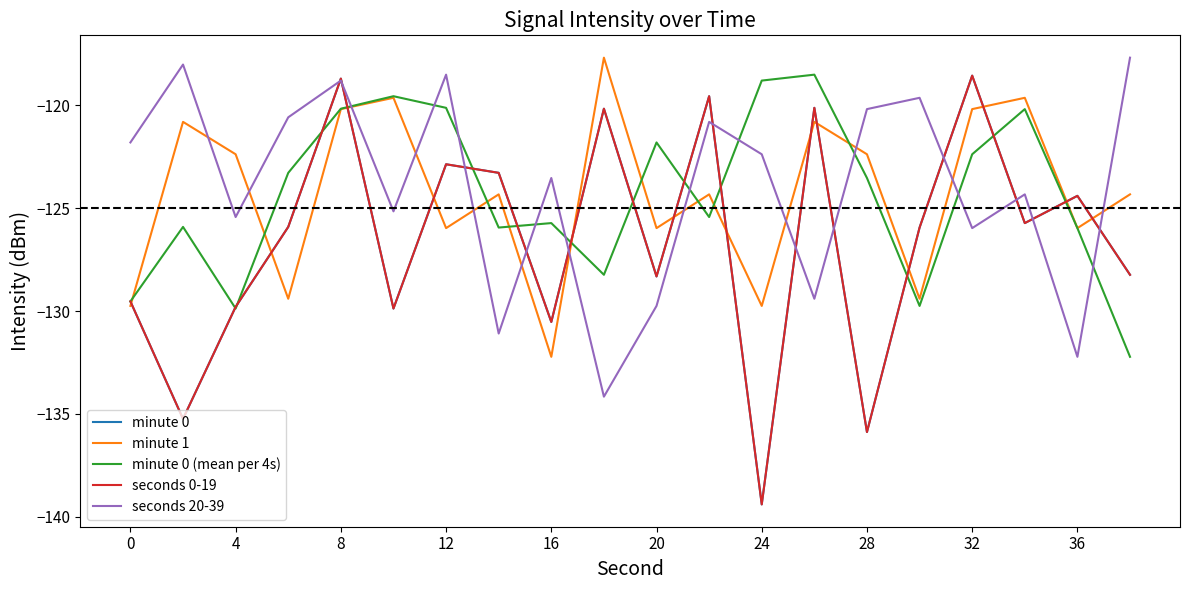

What is the label of the 8th point from the left?

28